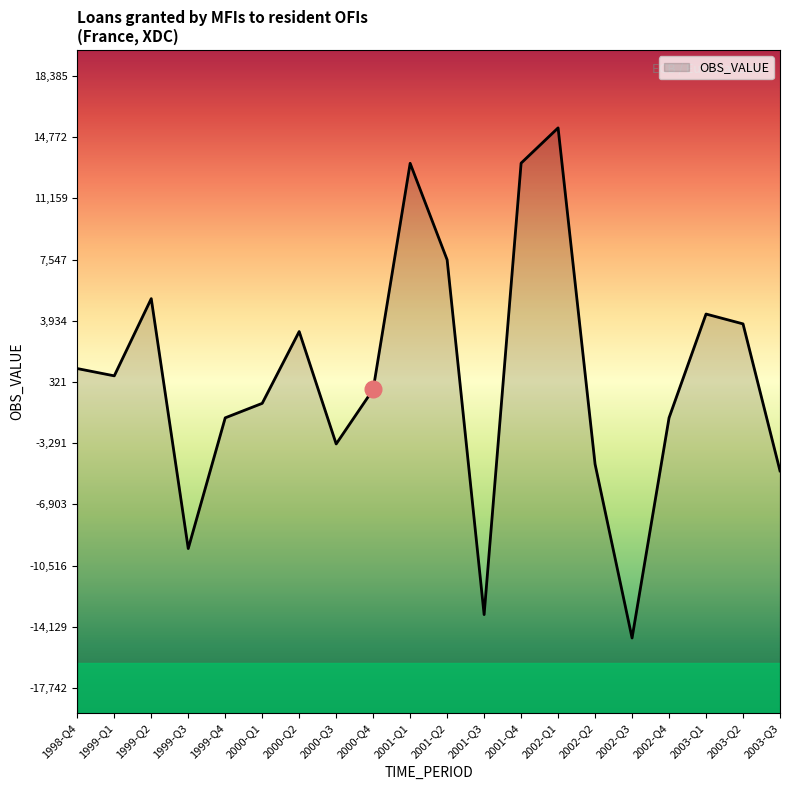

Does the chart display data point markers on the line(s)?

No